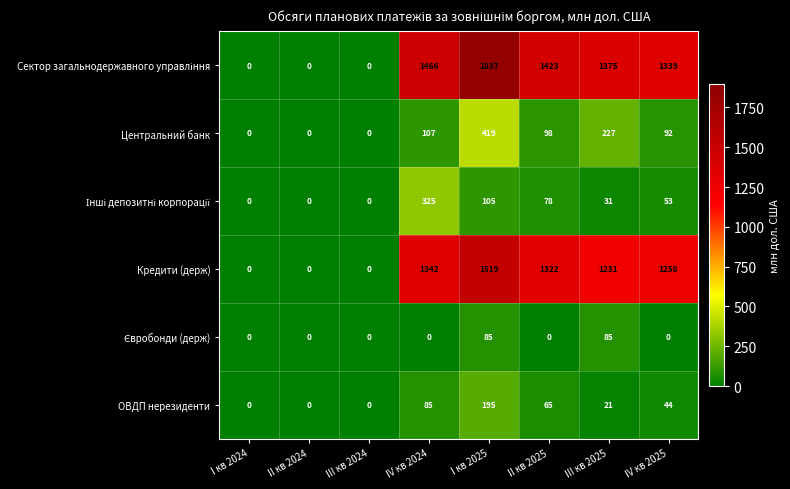

Which label corresponds to the largest value in the chart?

I кв 2025